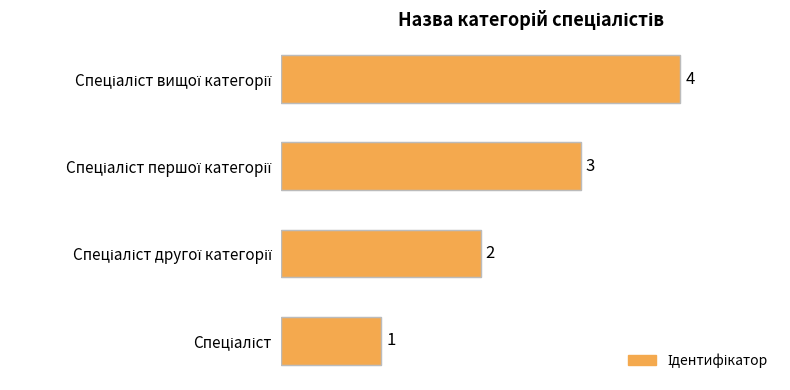

What is the sum of all values?

10